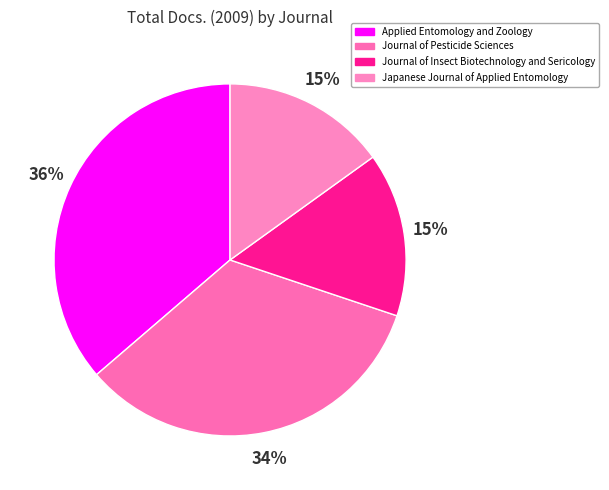

How many slices are in this pie chart?

4